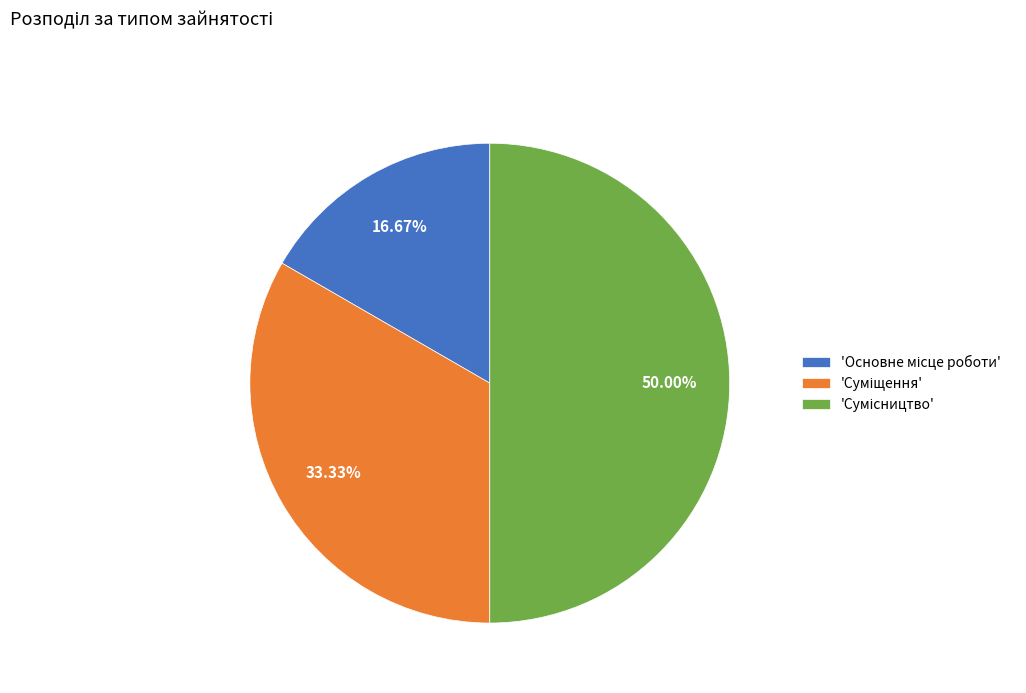

Which category has the smallest portion of the pie?

Основне місце роботи